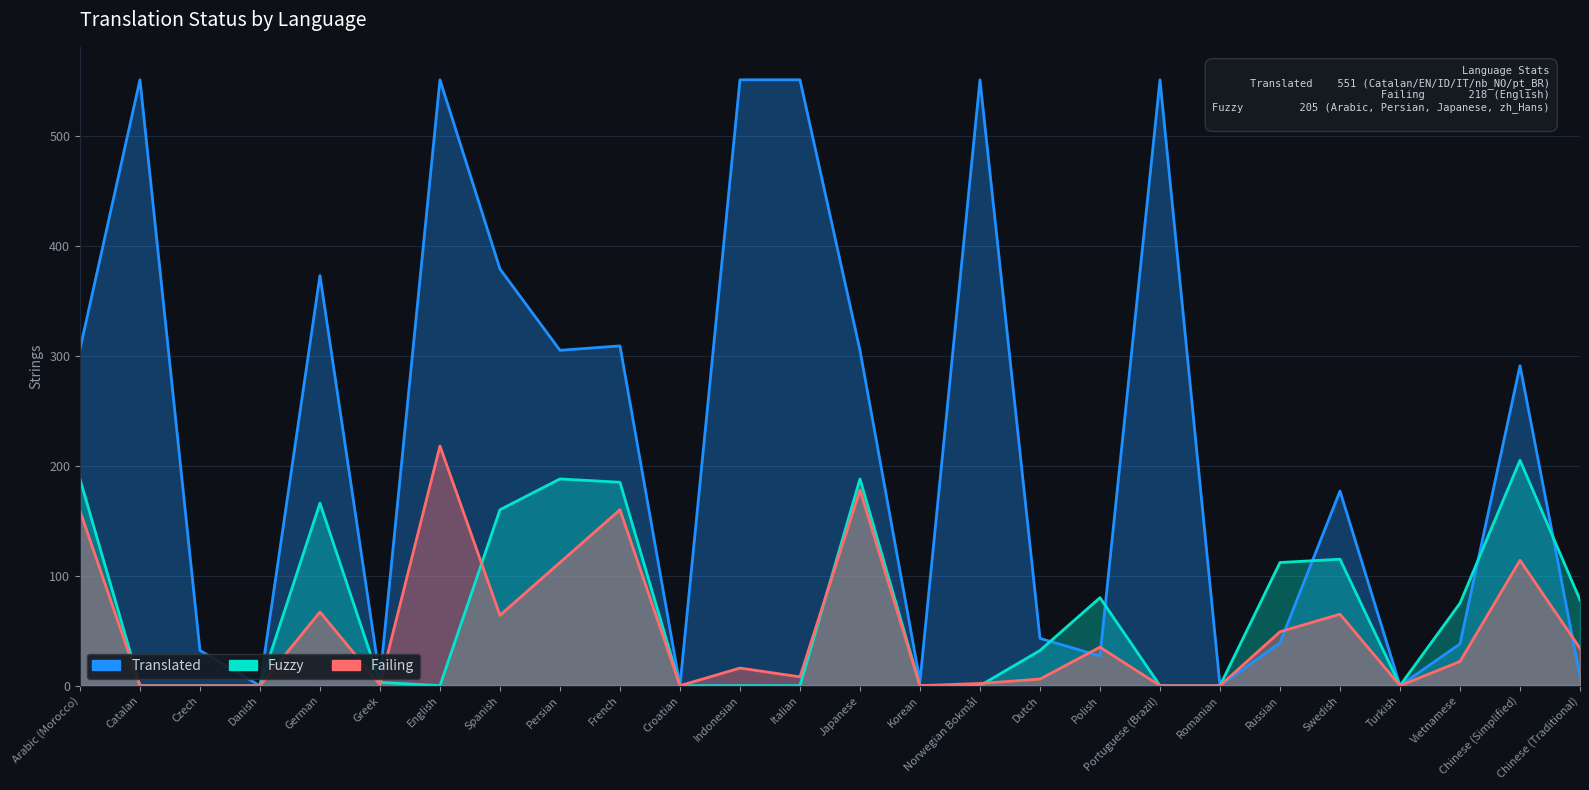

True or false: Failing has a value of 35 at Polish.

True